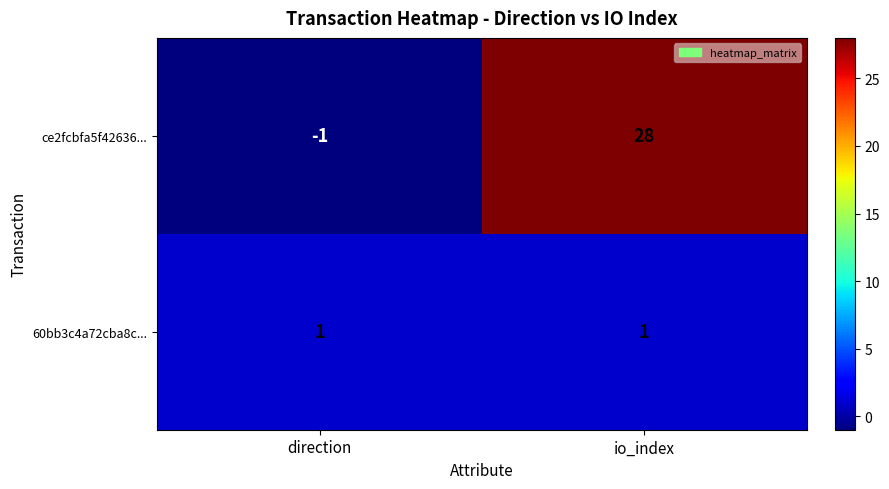

Which category has the lowest value across all series?

direction